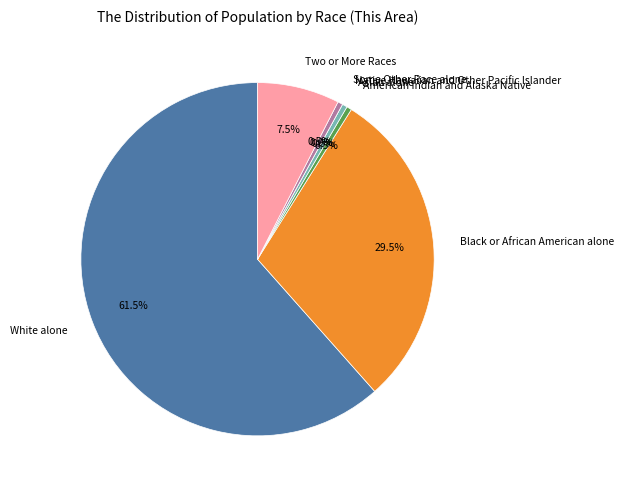

The White alone slice represents 73% of the pie. True or false?

False